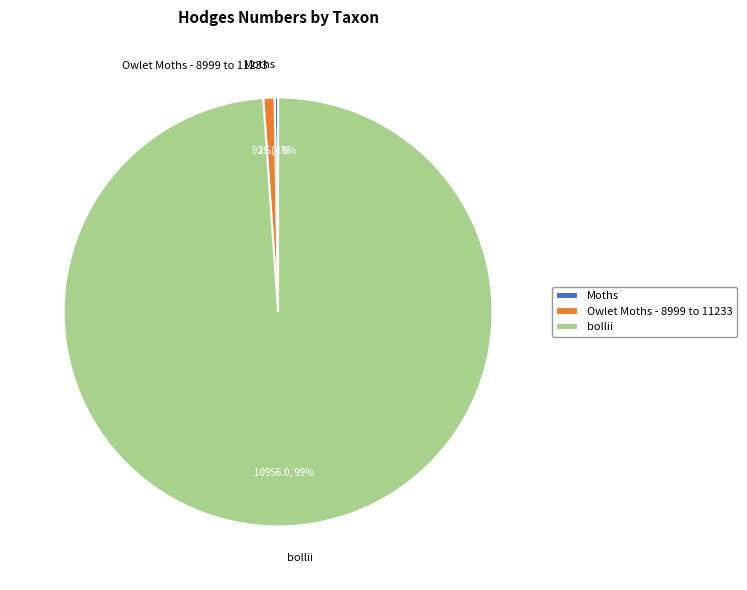

Which slice is the largest?

bollii